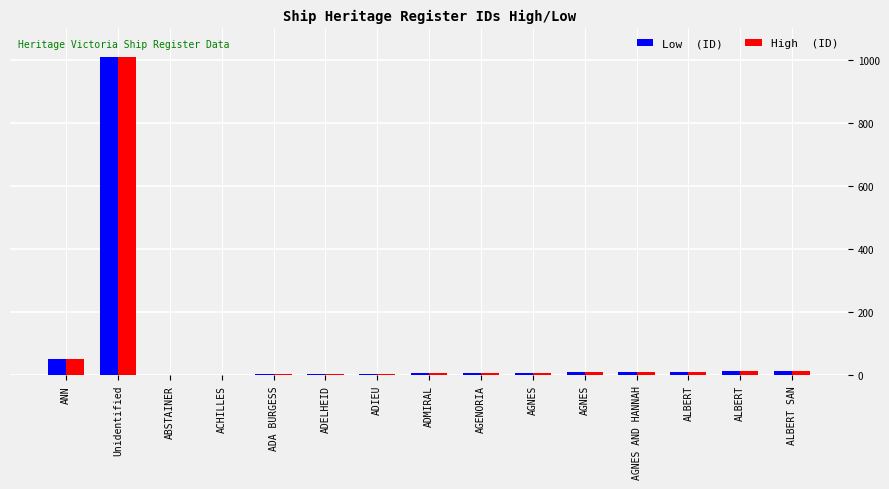

Does the chart contain stacked bars?

No